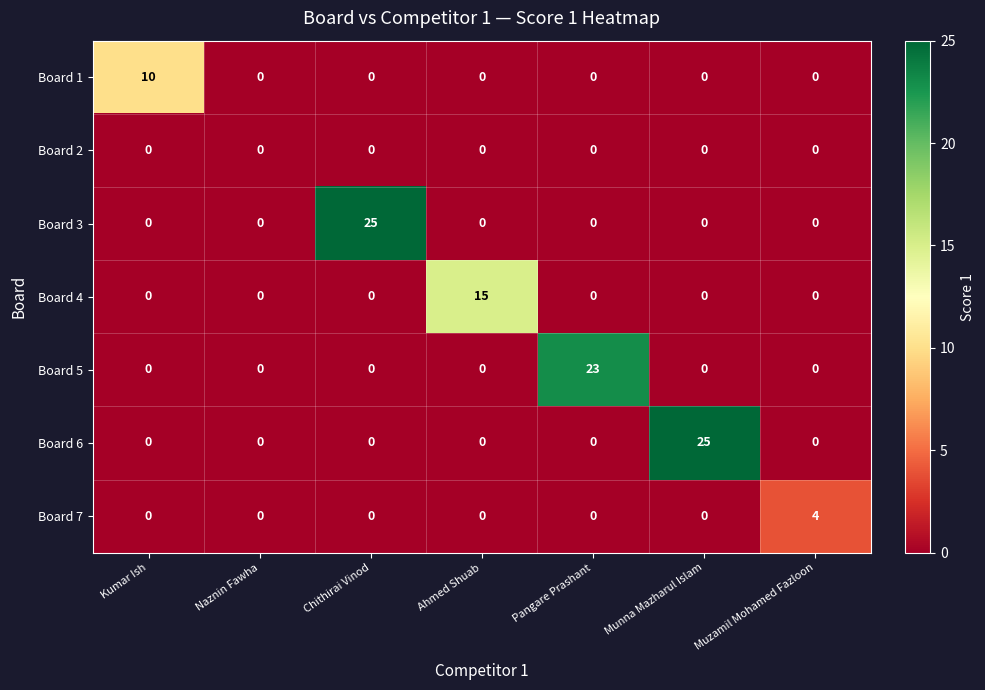

Is it true that Board 3 equals 0 at Kumar Ish?

True